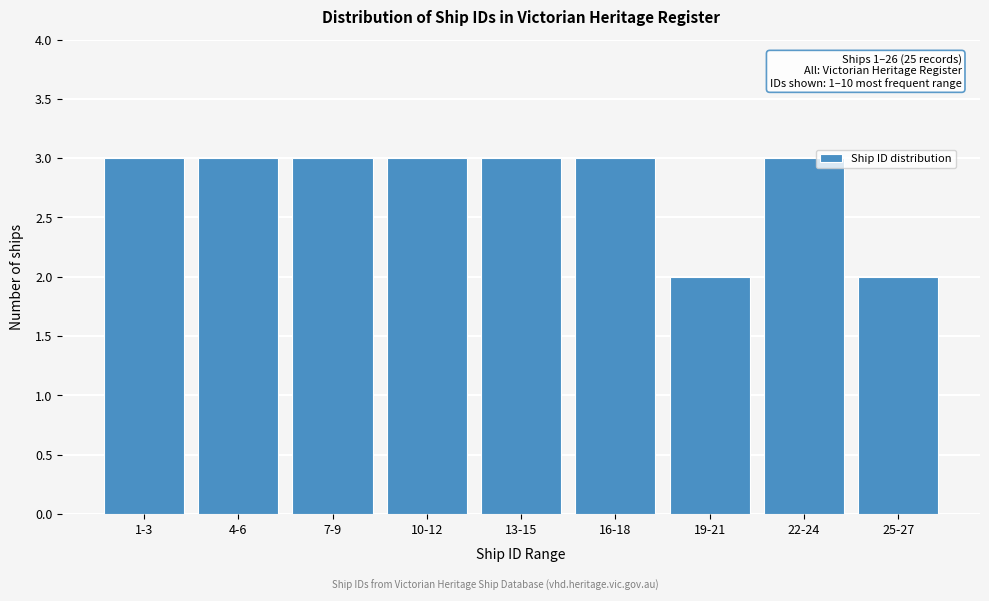

Reading left to right, transcribe all the data shown in this chart.

1-3=3	4-6=3	7-9=3	10-12=3	13-15=3	16-18=3	19-21=2	22-24=3	25-27=2